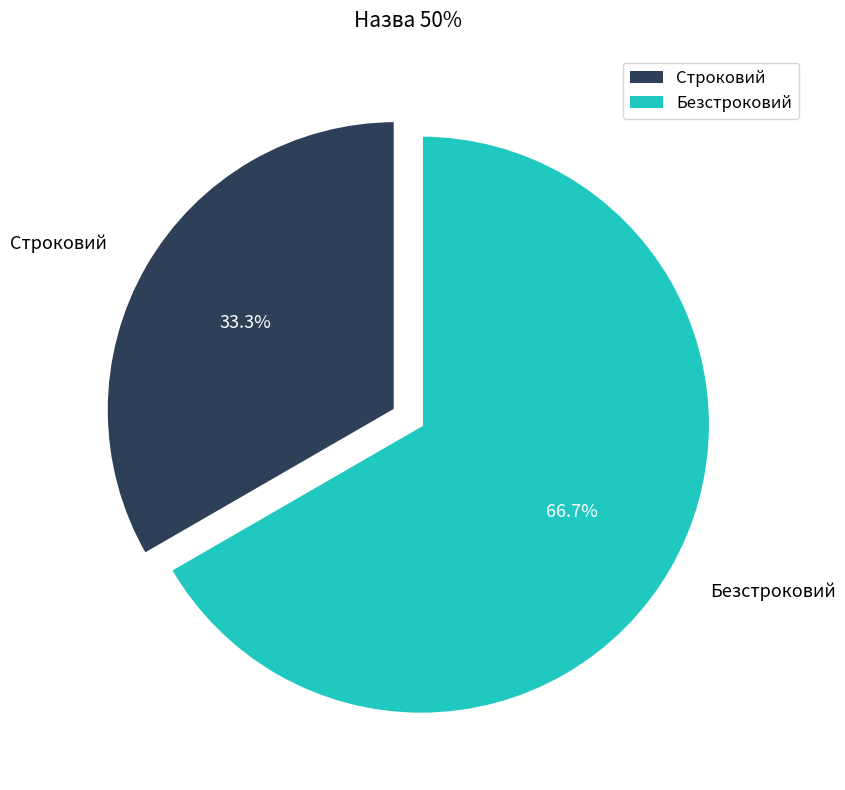

Is there any slice that represents more than half of the pie?

Yes